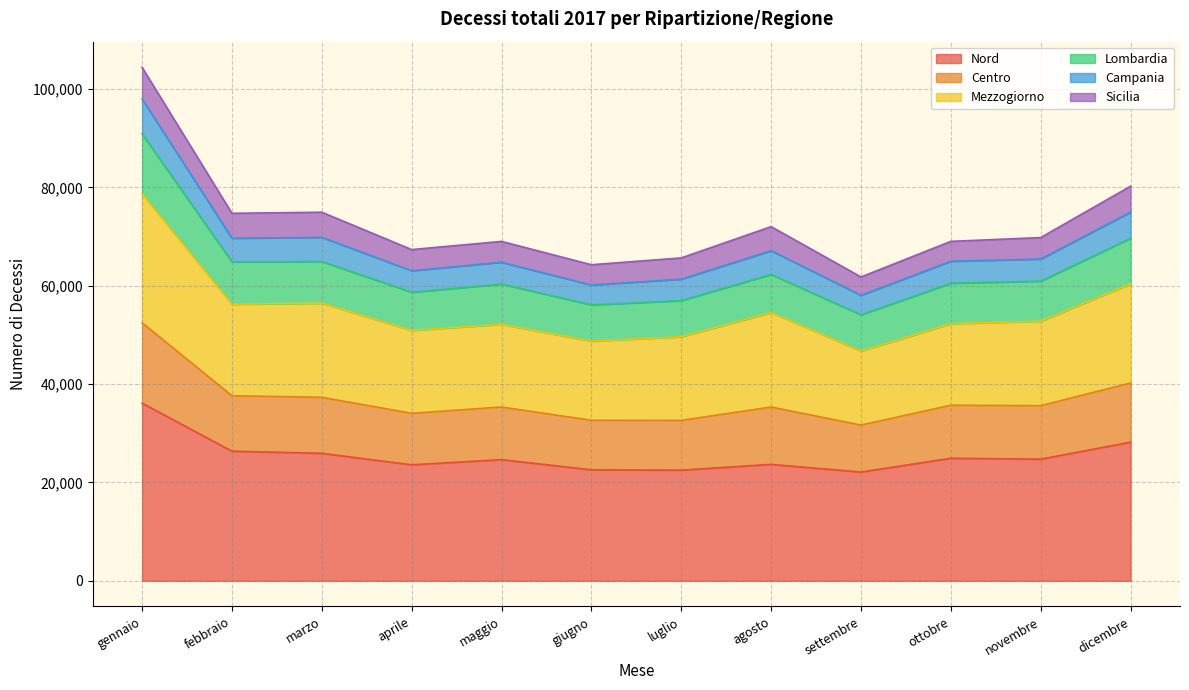

What is the label of the 9th point from the right?

aprile